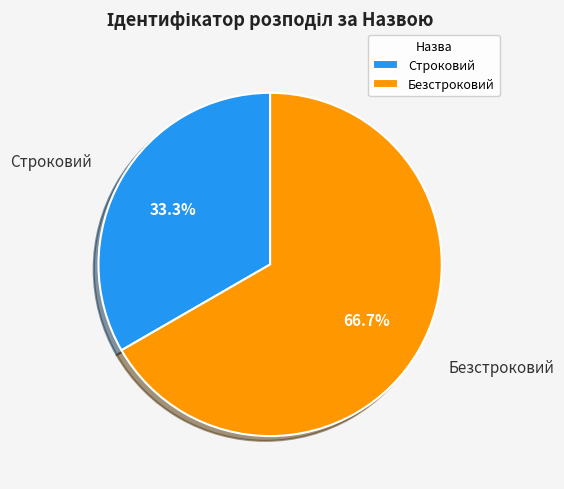

Is it true that Строковий is 33% of the pie?

True